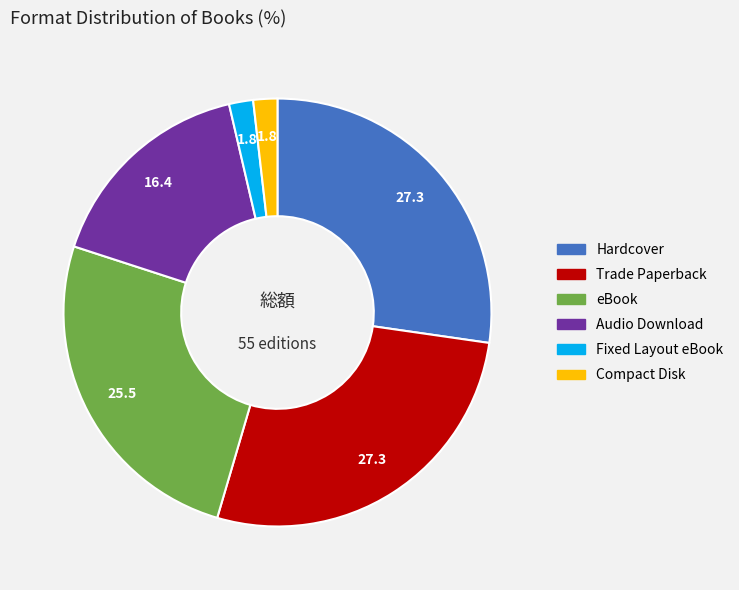

How many segments does this pie chart have?

6